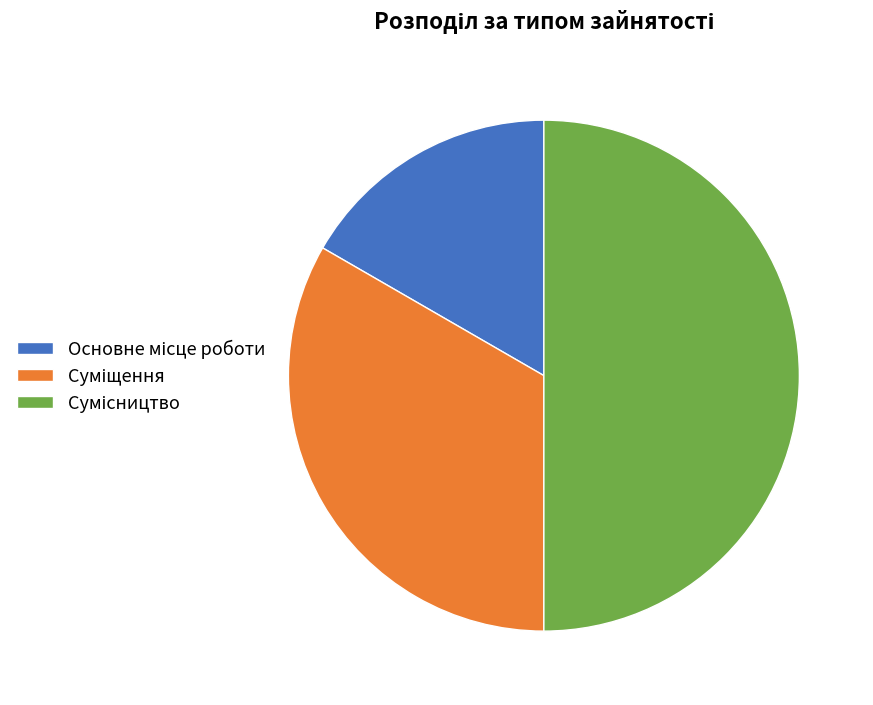

Which has a higher value, Основне місце роботи or Суміщення?

Суміщення